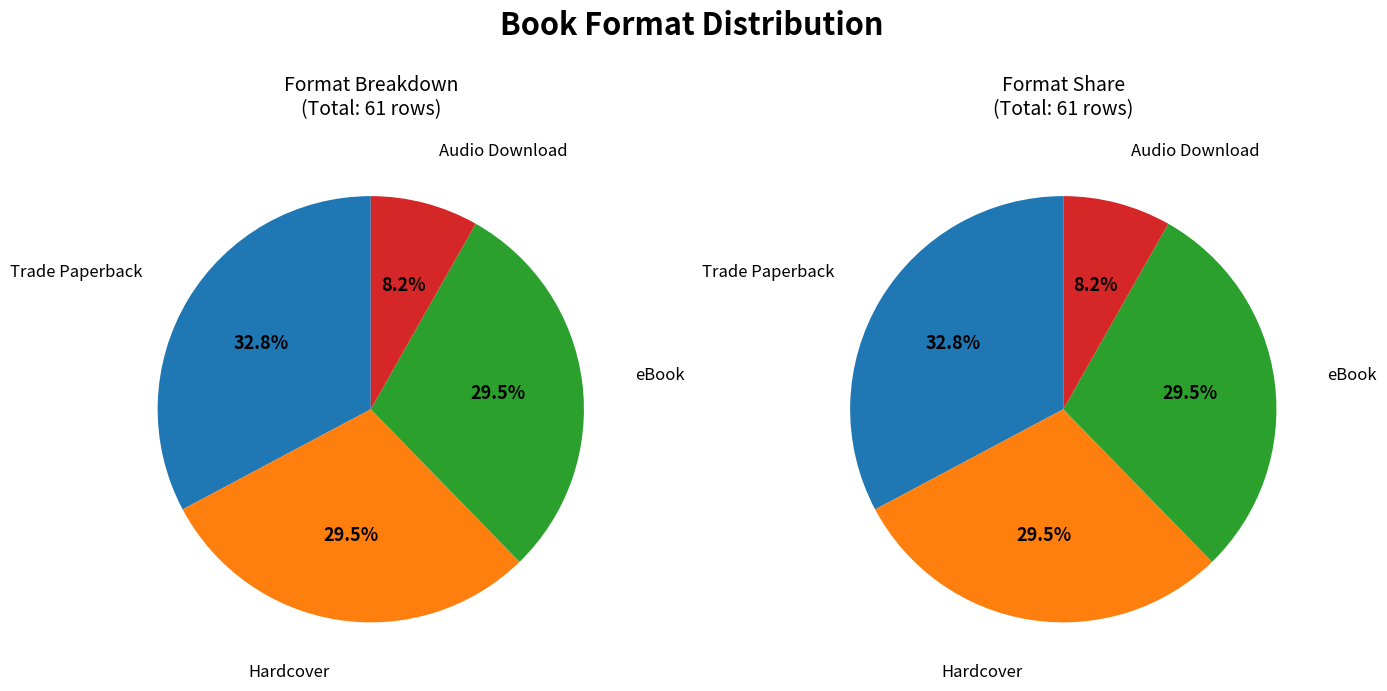

Which category has the biggest portion of the pie?

Trade Paperback